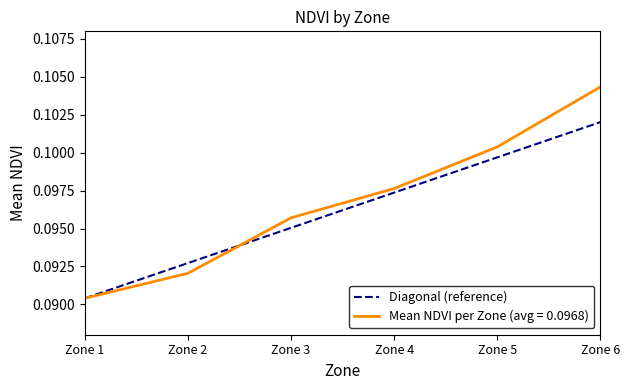

Which series changed the most between Zone 3 and Zone 6?

Mean NDVI per Zone (avg = 0.0968)